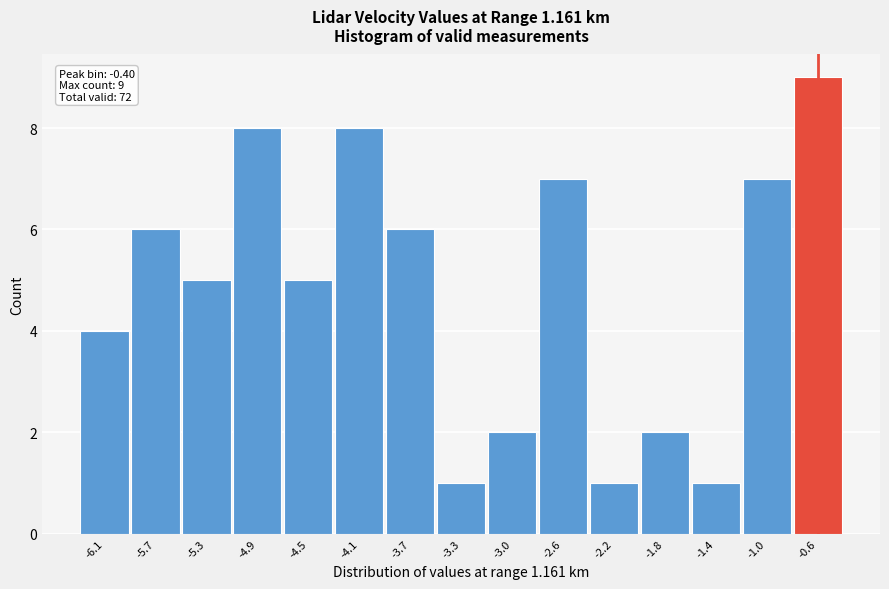

Reading left to right, what are all the values shown in this chart?

-6.1=4	-5.7=6	-5.3=5	-4.9=8	-4.5=5	-4.1=8	-3.7=6	-3.3=1	-3.0=2	-2.6=7	-2.2=1	-1.8=2	-1.4=1	-1.0=7	-0.6=9